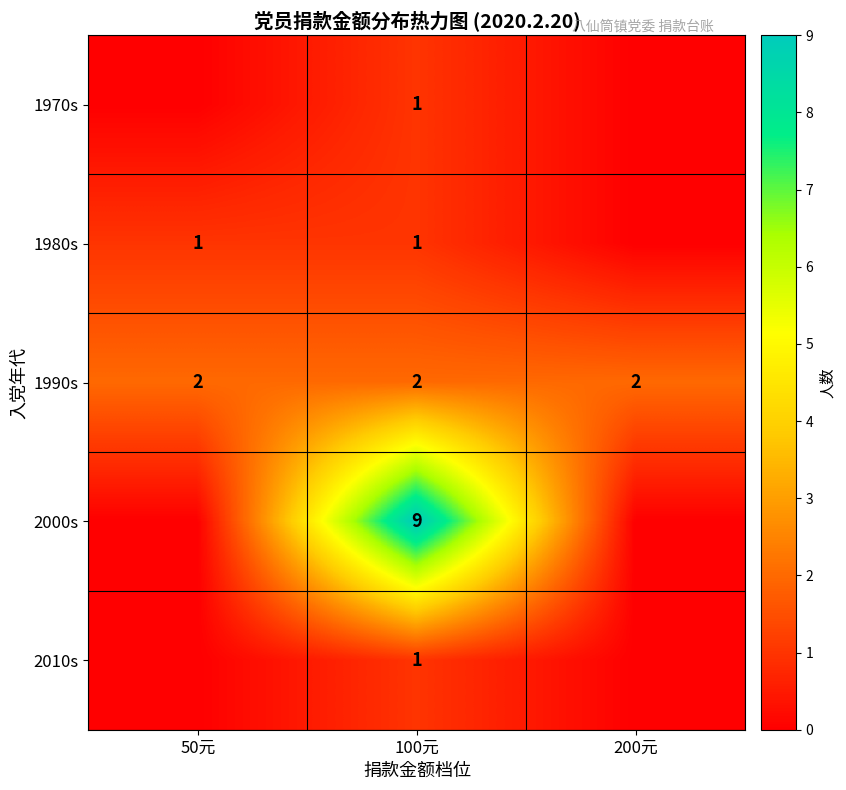

At which category does the chart reach its peak across all series?

100元